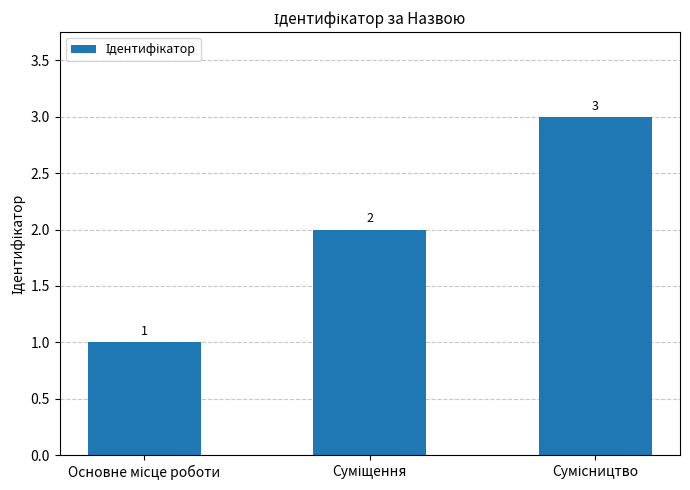

What is the average value?

2